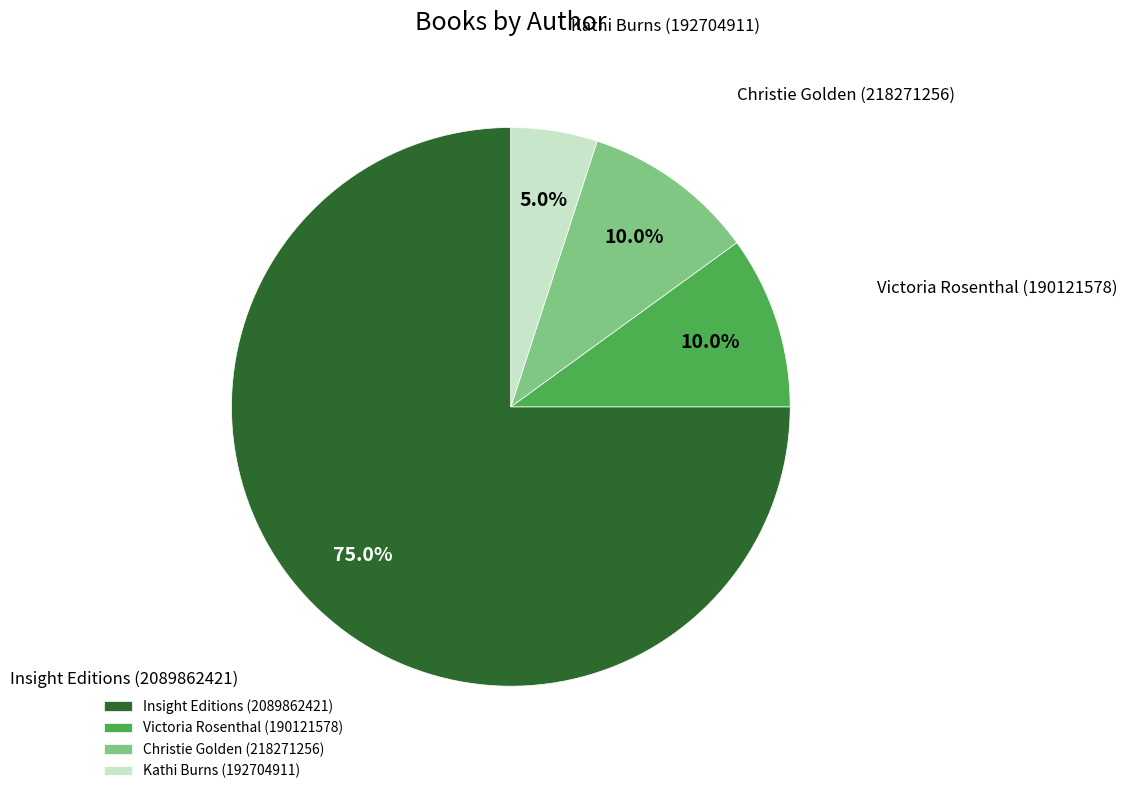

The Insight Editions (2089862421) slice represents 75% of the pie. True or false?

True